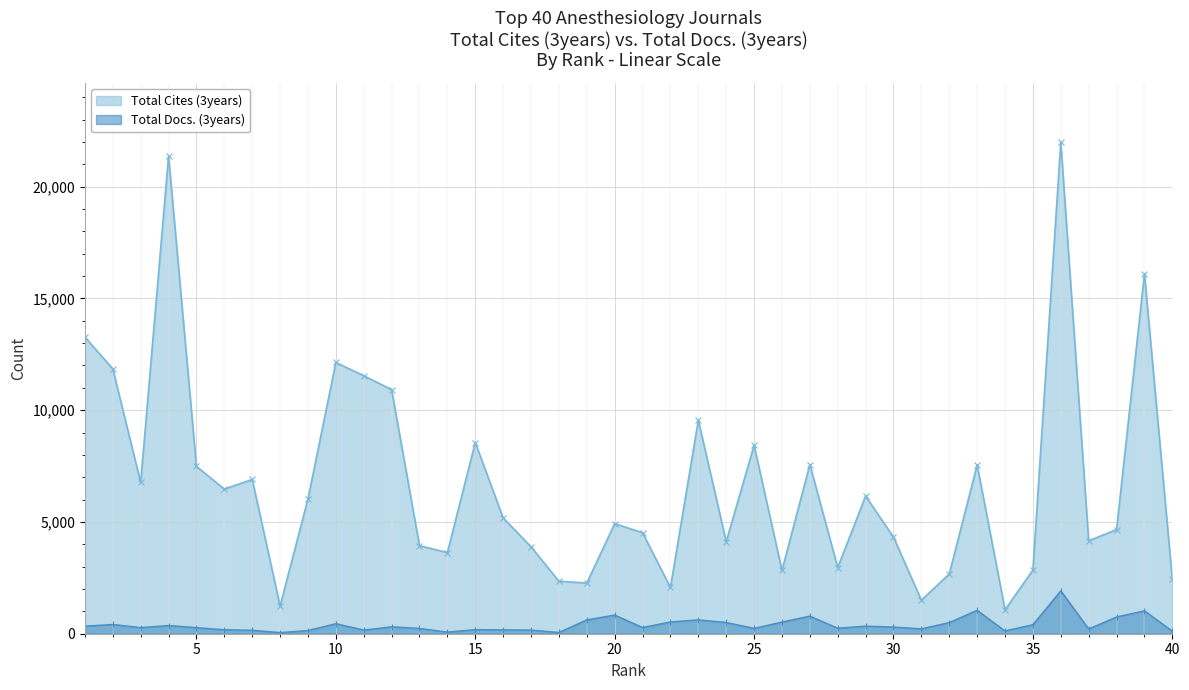

Count the number of data series in this chart.

2